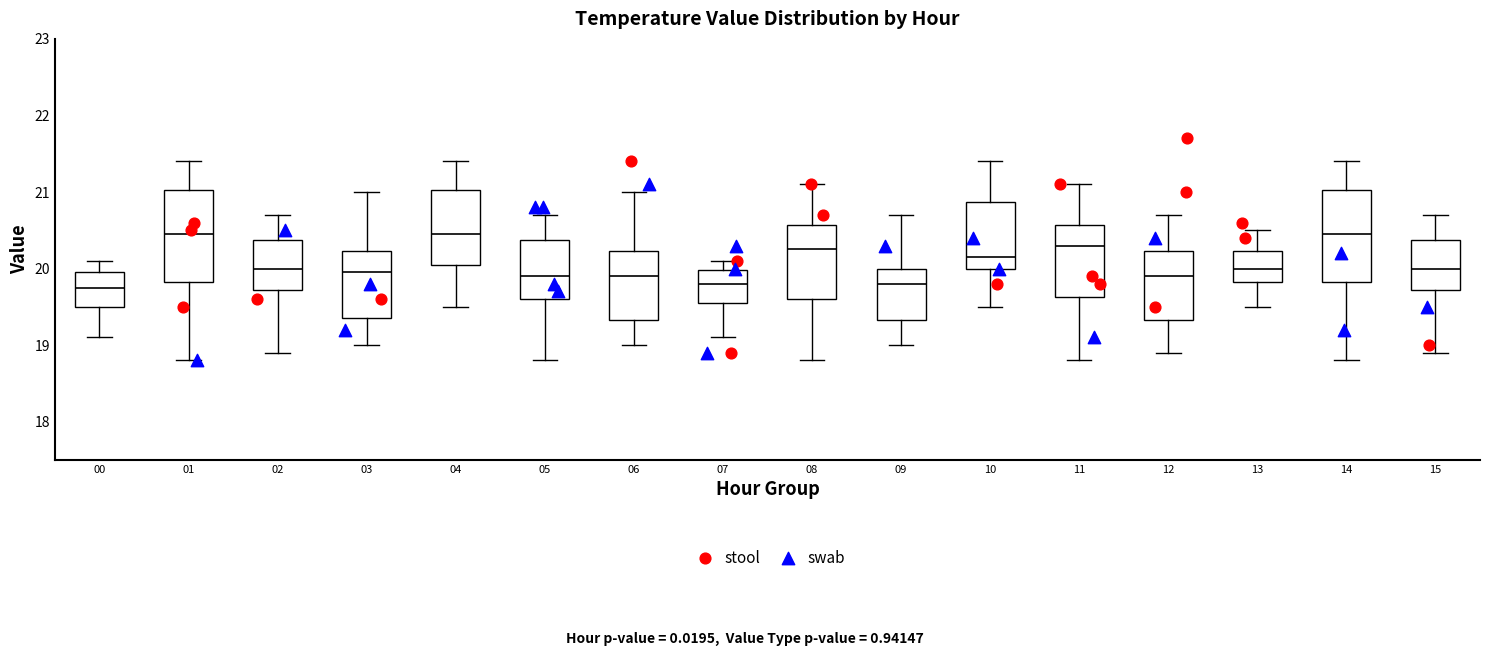

Reading left to right, read every box against the y-axis: the position of its median line, the range the box covers, and the ends of its whiskers. The values are not printed on the chart, so give them approximately, as read against the axis.

00: median 19.8, box 19.5 to 20.0, whiskers 19.1 to 20.1
01: median 20.5, box 19.8 to 21.0, whiskers 18.8 to 21.4
02: median 20.0, box 19.7 to 20.4, whiskers 18.9 to 20.7
03: median 20.0, box 19.4 to 20.2, whiskers 19.0 to 21.0
04: median 20.5, box 20.1 to 21.0, whiskers 19.5 to 21.4
05: median 19.9, box 19.6 to 20.4, whiskers 18.8 to 20.7
06: median 19.9, box 19.3 to 20.2, whiskers 19.0 to 21.0
07: median 19.8, box 19.6 to 20.0, whiskers 19.1 to 20.1
08: median 20.3, box 19.6 to 20.6, whiskers 18.8 to 21.1
09: median 19.8, box 19.3 to 20.0, whiskers 19.0 to 20.7
10: median 20.2, box 20.0 to 20.9, whiskers 19.5 to 21.4
11: median 20.3, box 19.6 to 20.6, whiskers 18.8 to 21.1
12: median 19.9, box 19.3 to 20.2, whiskers 18.9 to 20.7
13: median 20.0, box 19.8 to 20.2, whiskers 19.5 to 20.5
14: median 20.5, box 19.8 to 21.0, whiskers 18.8 to 21.4
15: median 20.0, box 19.7 to 20.4, whiskers 18.9 to 20.7